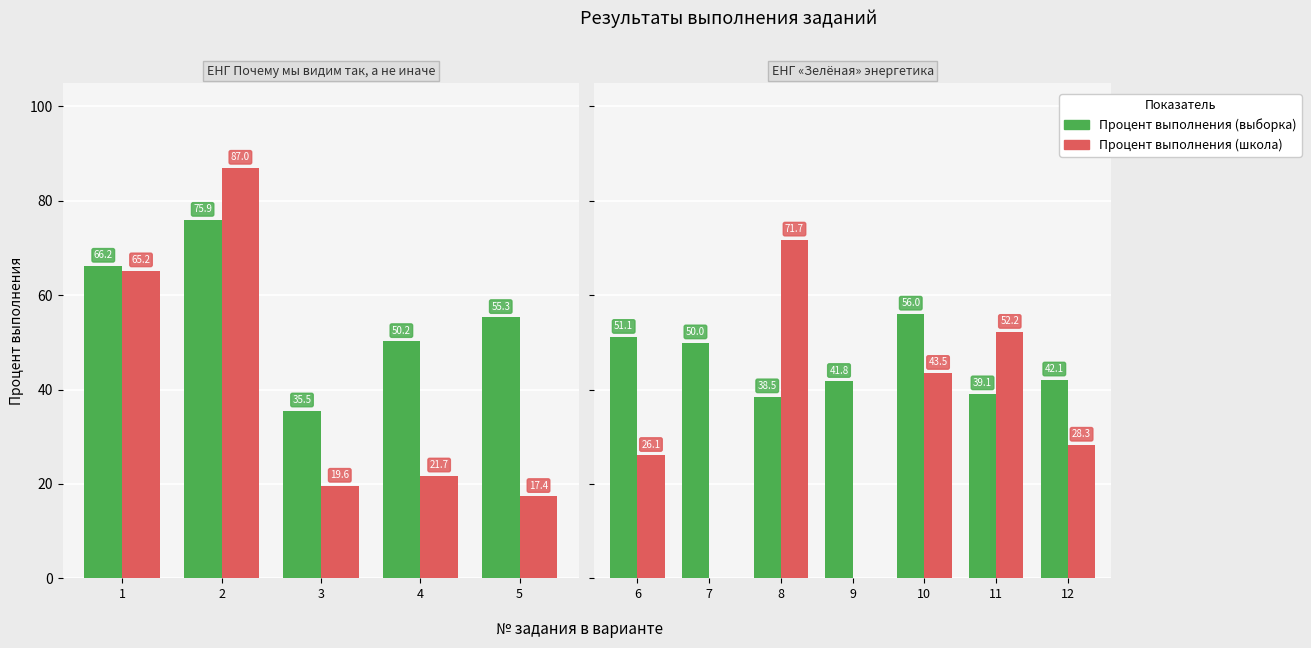

Which series has the largest total across all categories?

Процент выполнения (выборка)